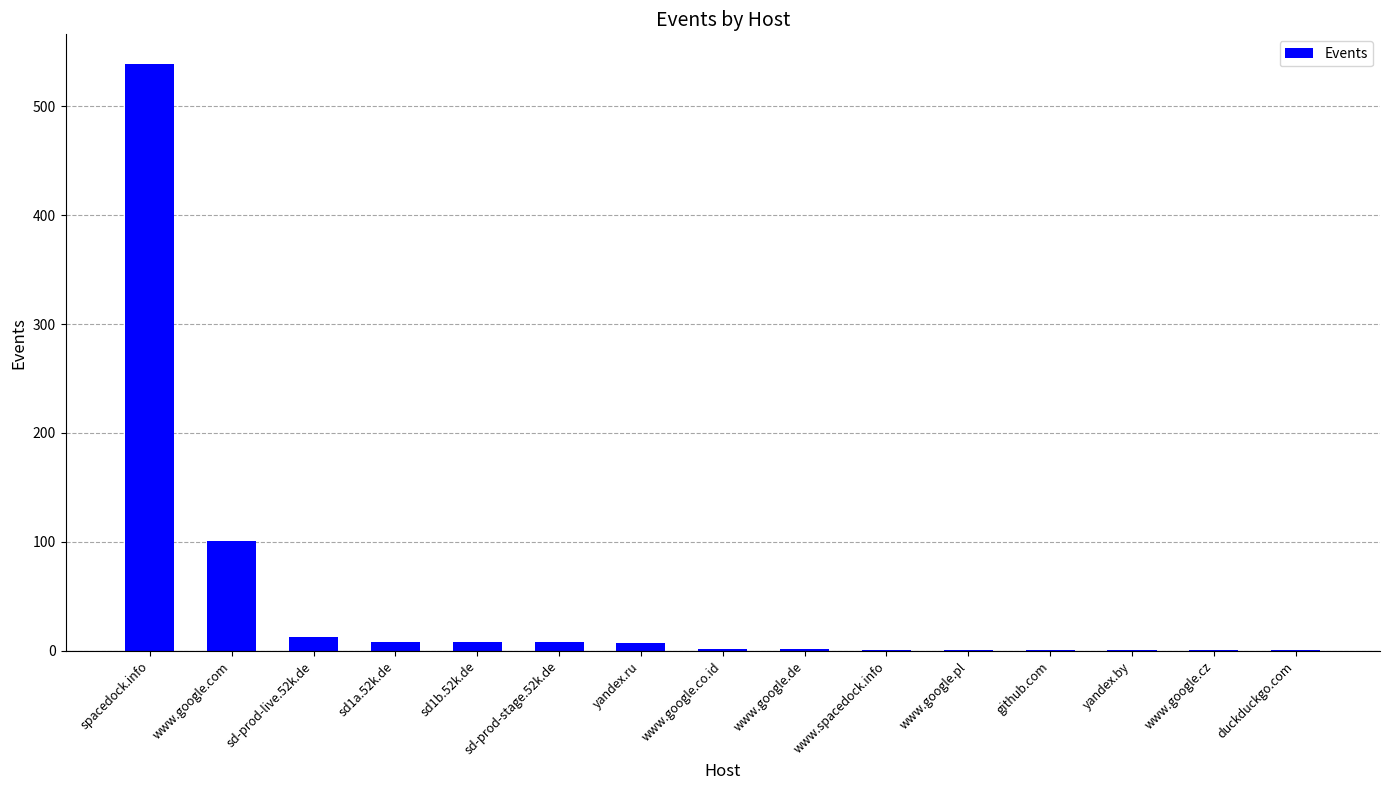

At which label is the value closest to 270?

www.google.com